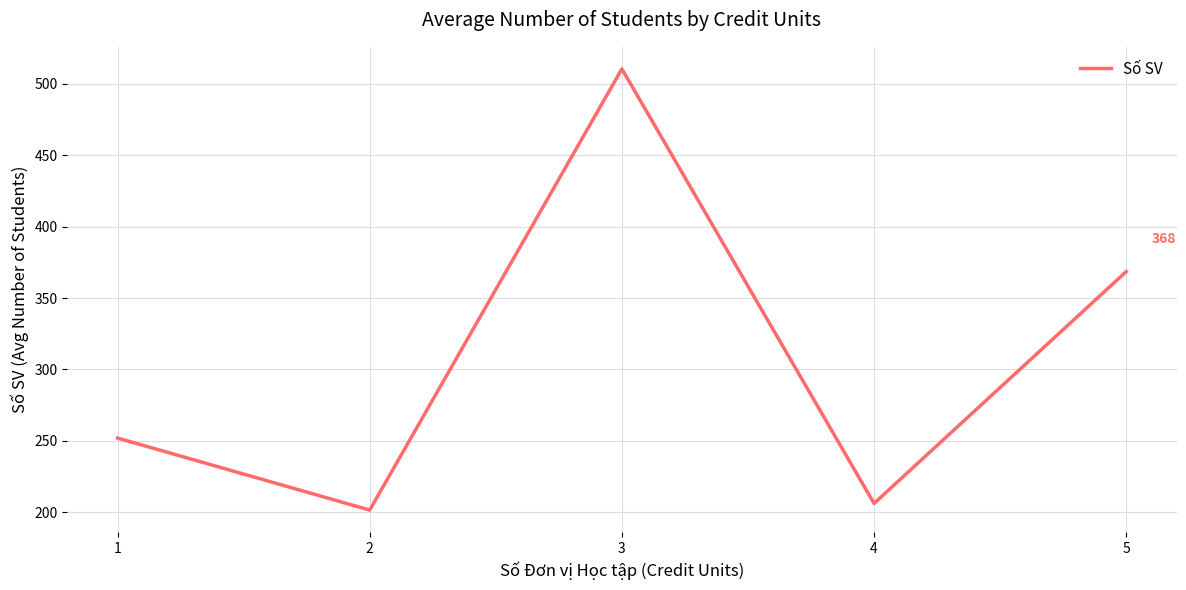

At which category does the data reach its first local valley?

2